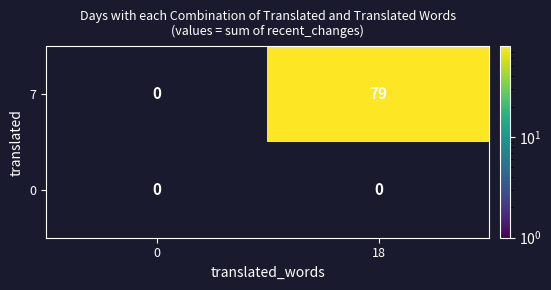

Which series has the widest spread of values?

7